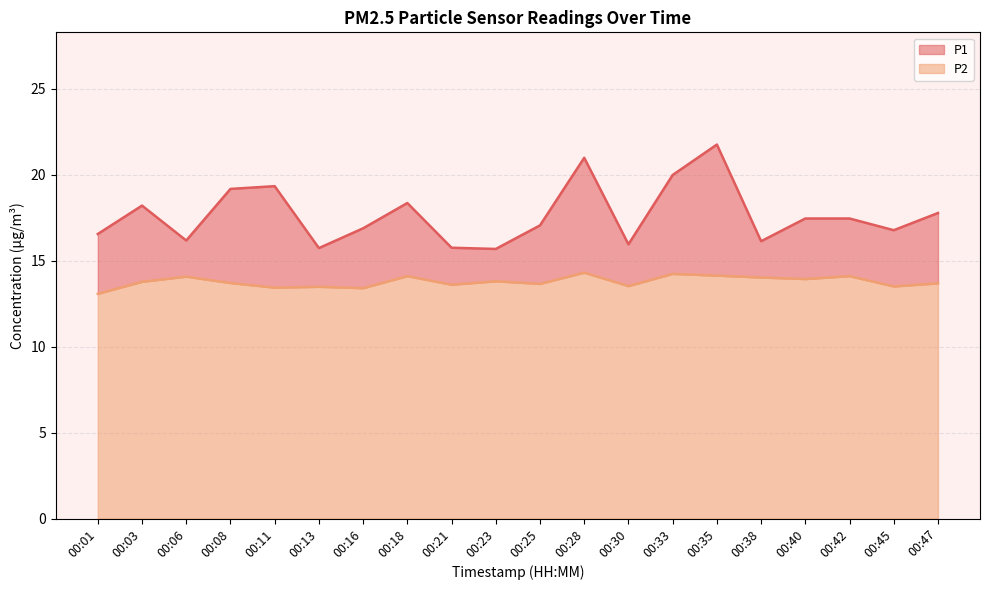

Is the value of P1 at 00:06 greater than the value of P2 at 00:21?

Yes